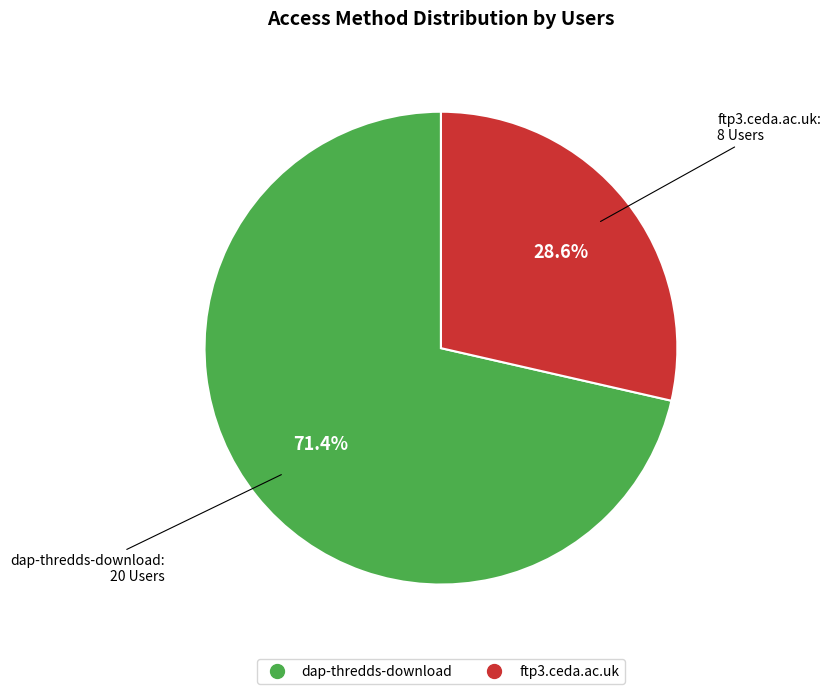

Rank the categories by value from highest to lowest.

dap-thredds-download, ftp3.ceda.ac.uk